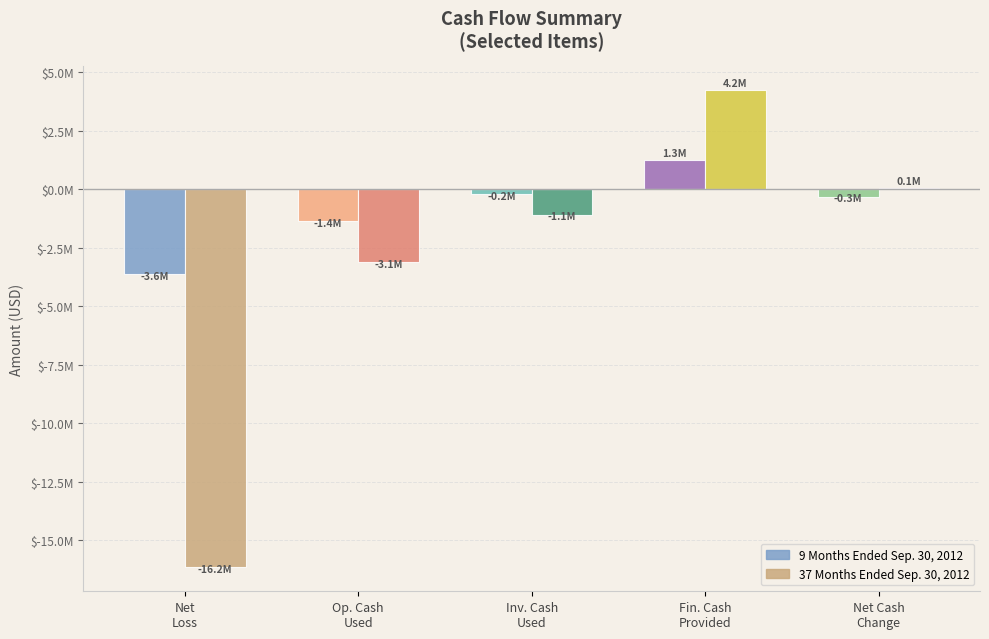

What is the value of the 9 Months Ended Sep. 30, 2012 bar at the 3rd from the left?

-216317